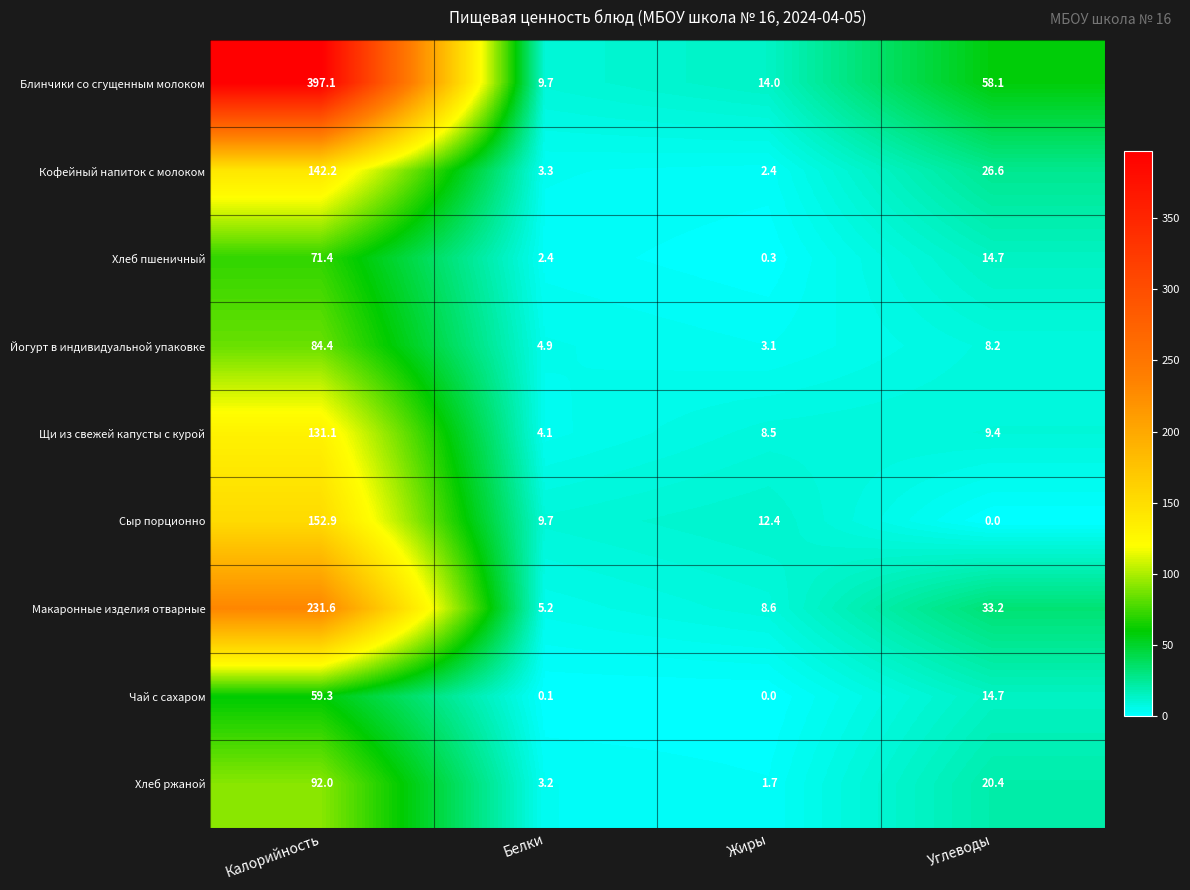

Which category has the highest value in the Хлеб ржаной series?

Калорийность